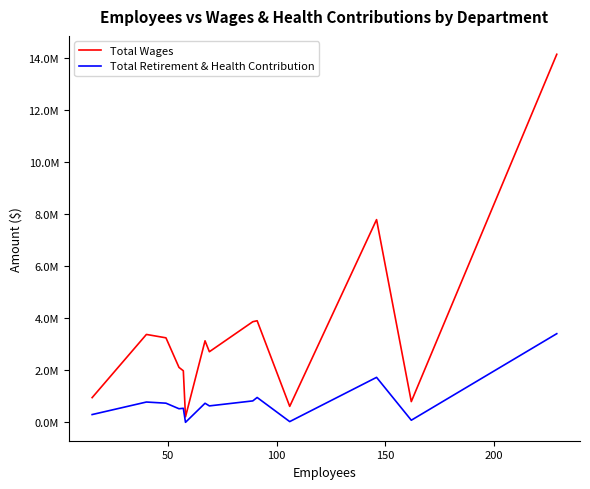

What is the value of the Total Retirement & Health Contribution point at the 4th from the left?

526126